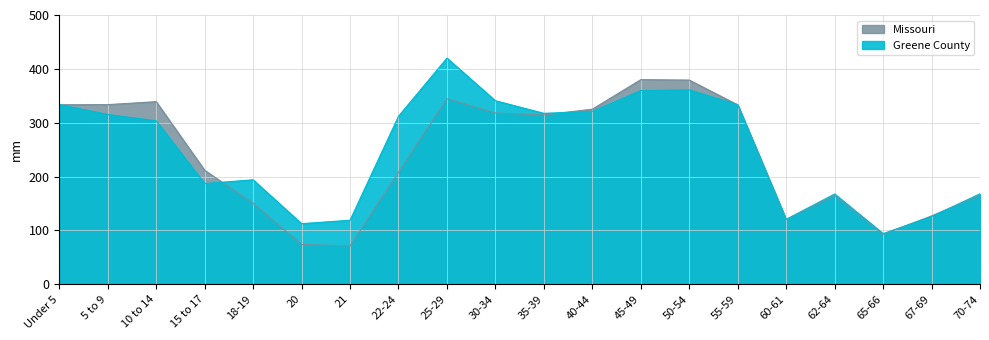

Is the value of Missouri at 18-19 greater than the value of Greene County at 18-19?

No